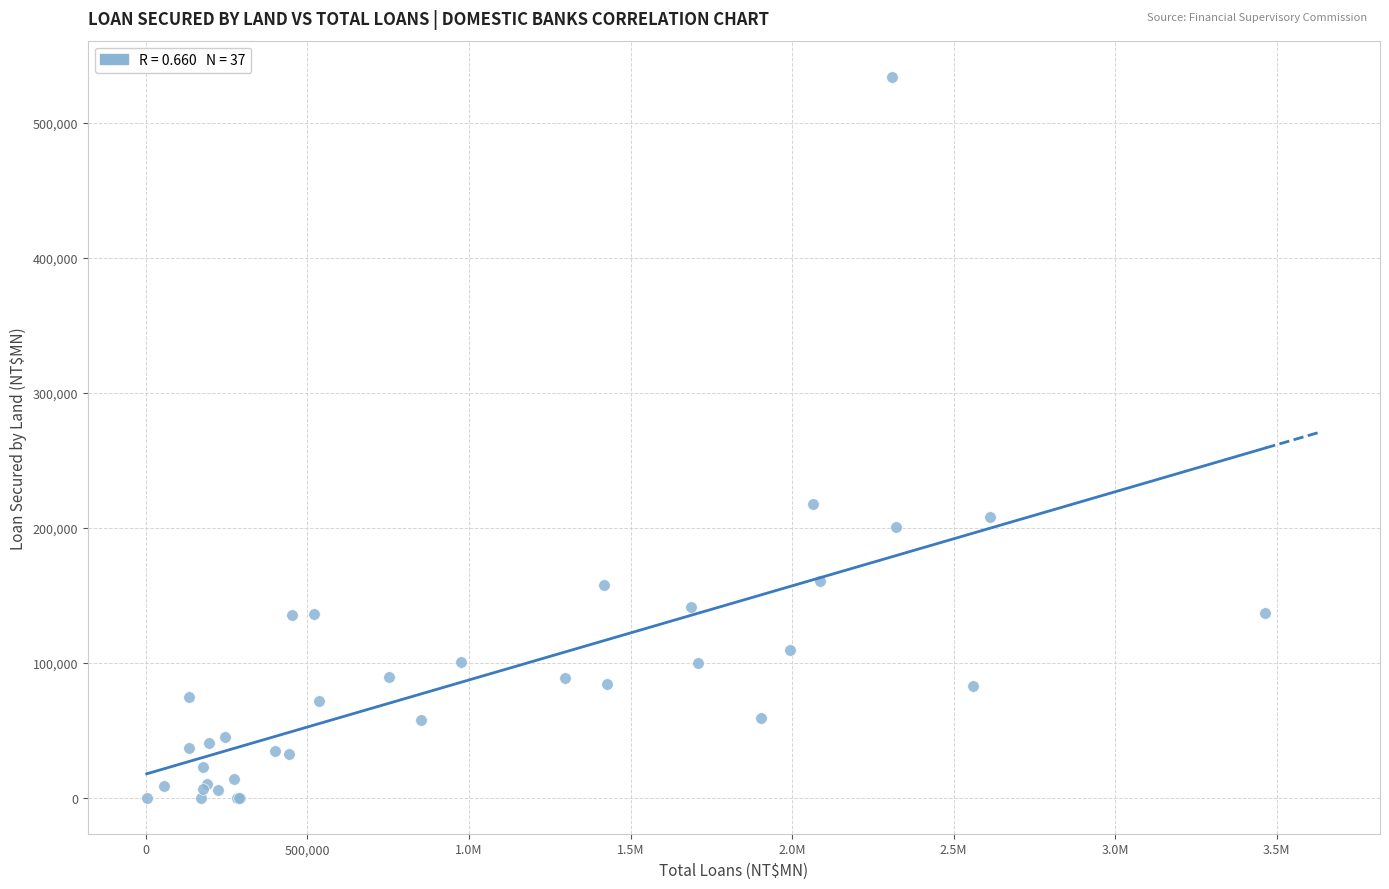

What Y value in the scatter plot is closest to 267041?

217508